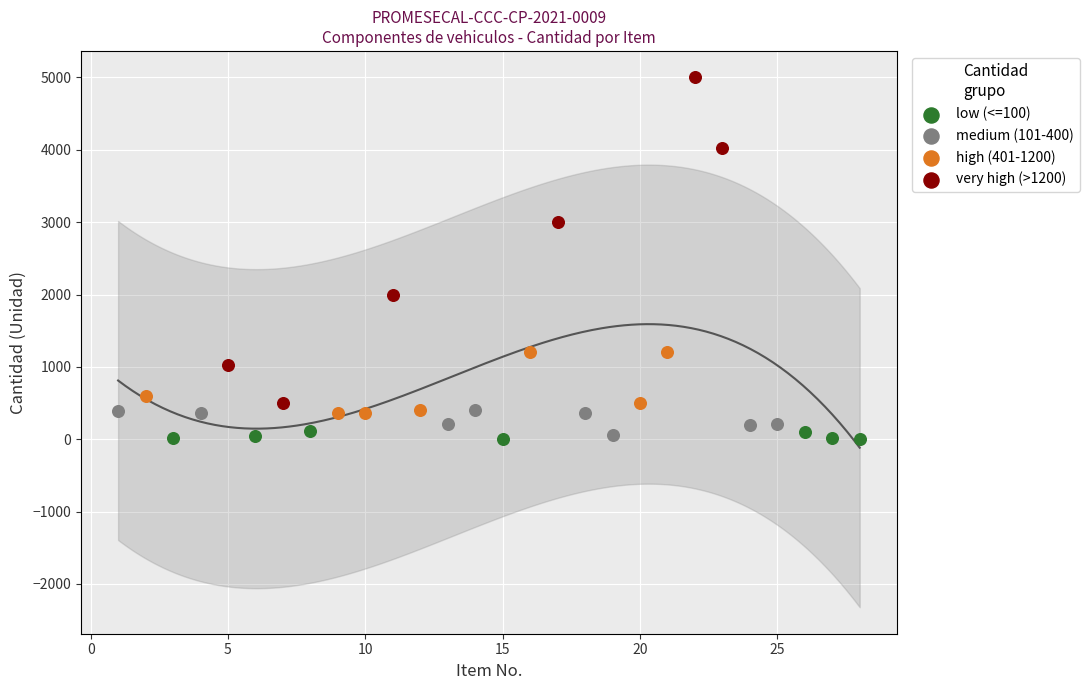

Which series has the widest spread of Y values?

very high (>1200)